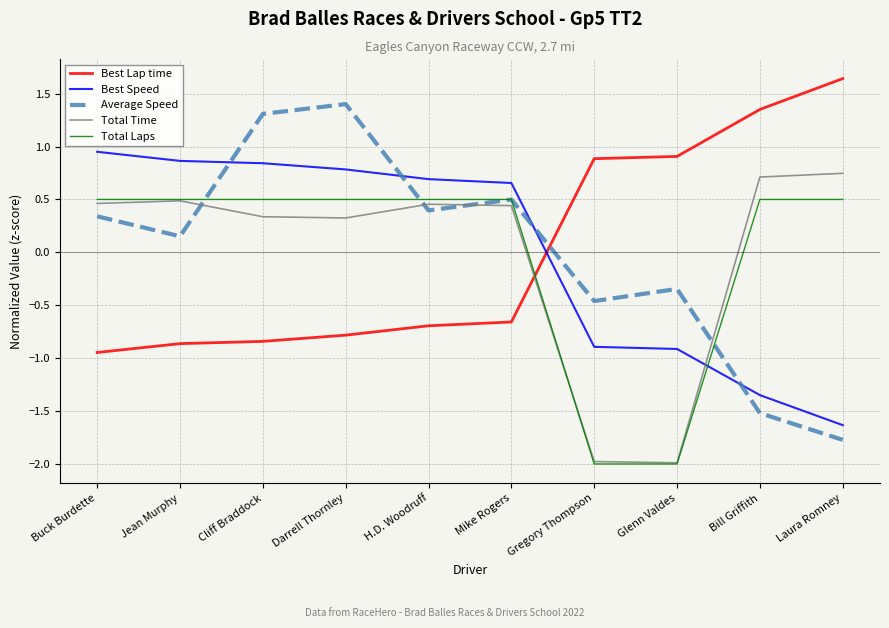

Which series ends up on top after the final intersection of Total Laps and Best Lap time?

Best Lap time